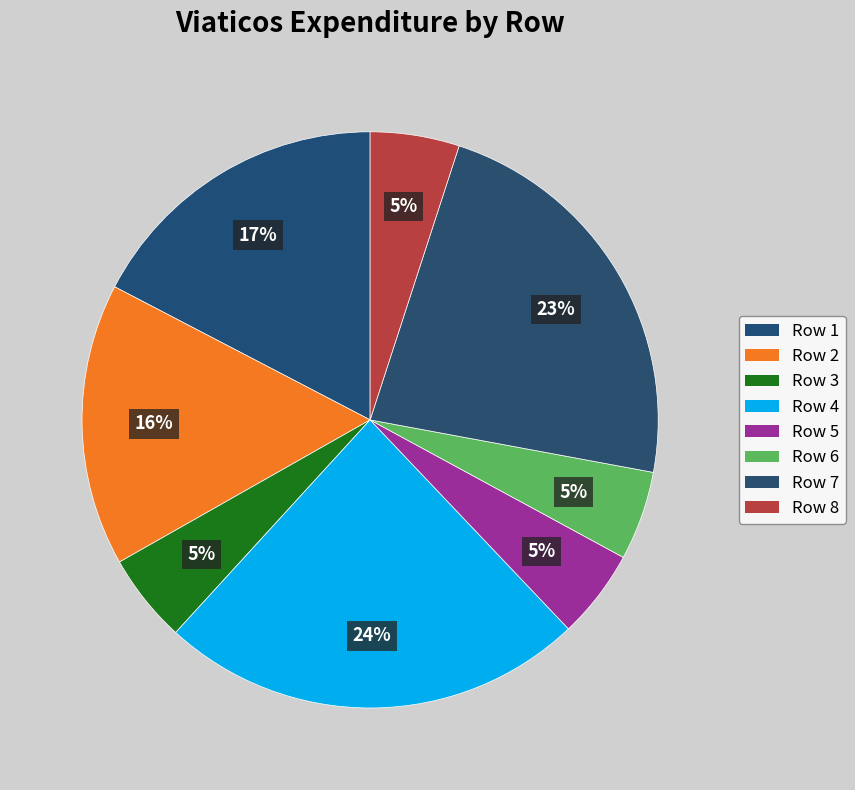

How many segments does this pie chart have?

8